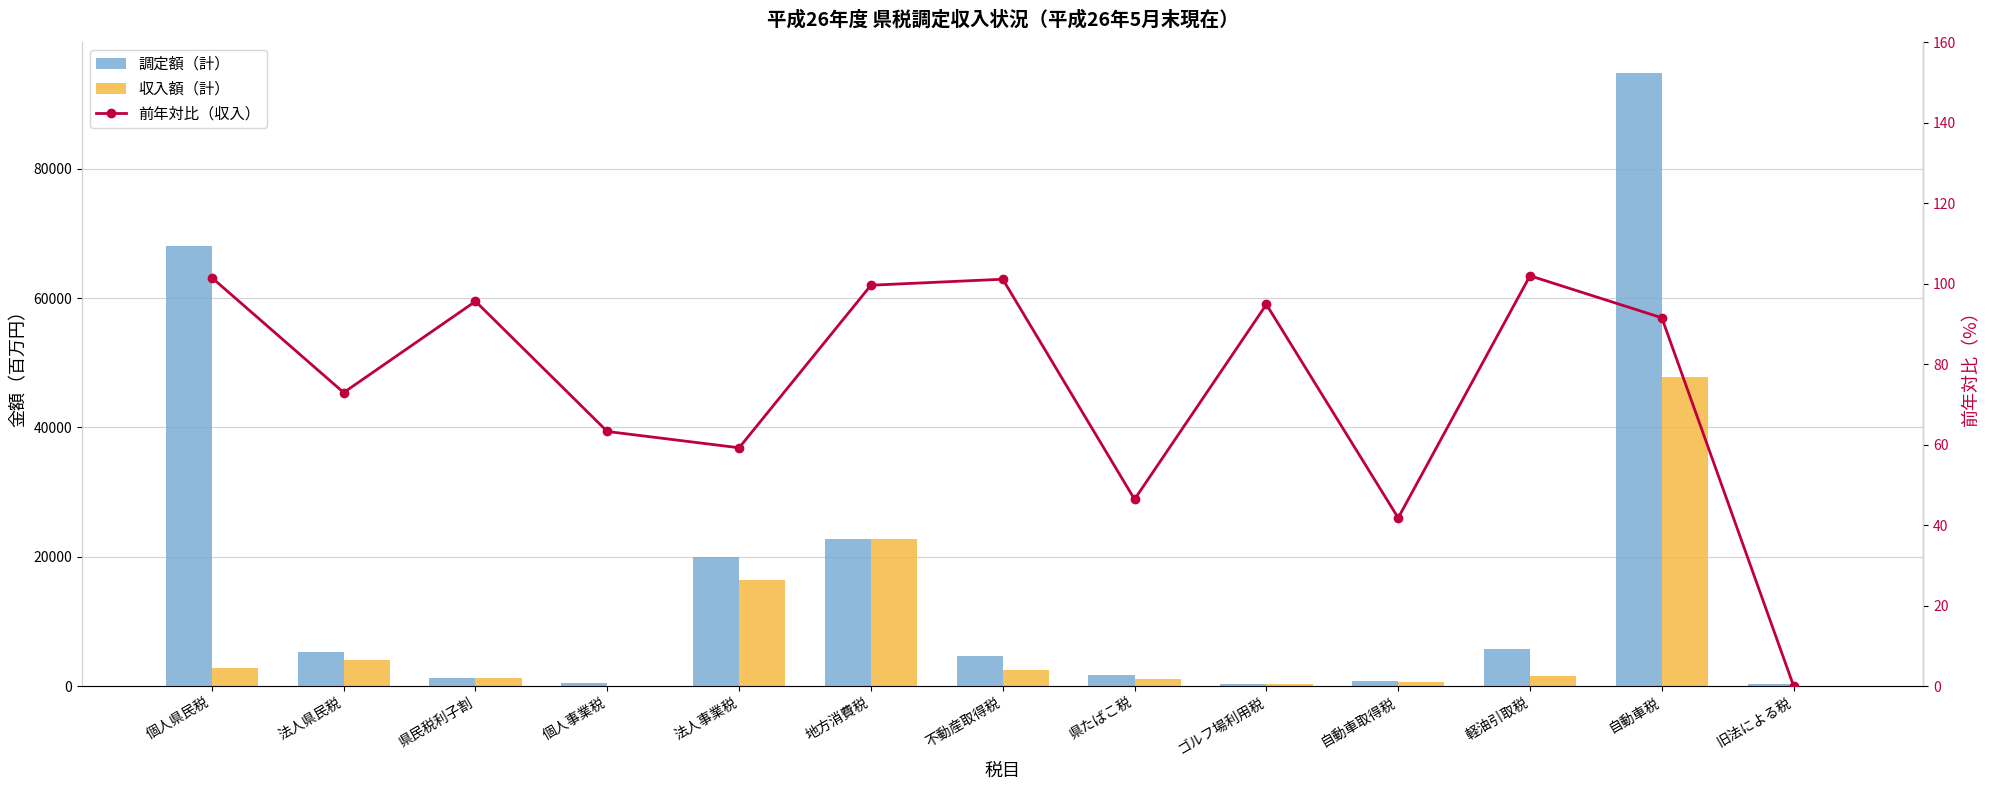

At which label does 収入額（計） first exceed 1558?

個人県民税